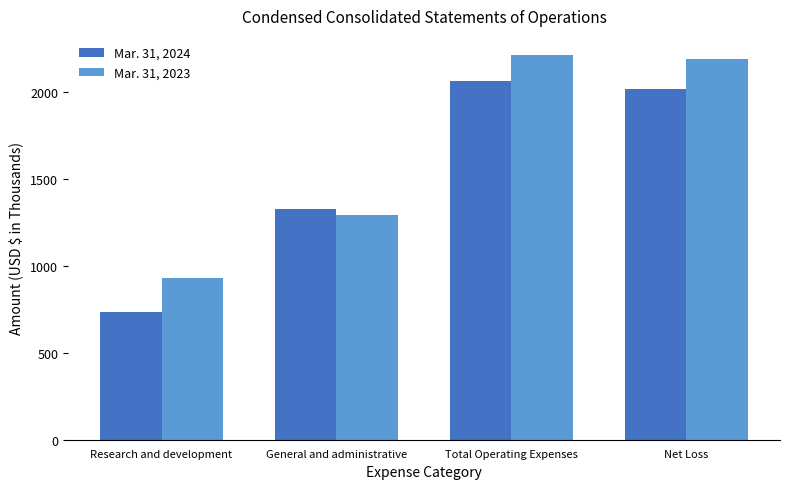

Which series has the largest total across all categories?

Mar. 31, 2023